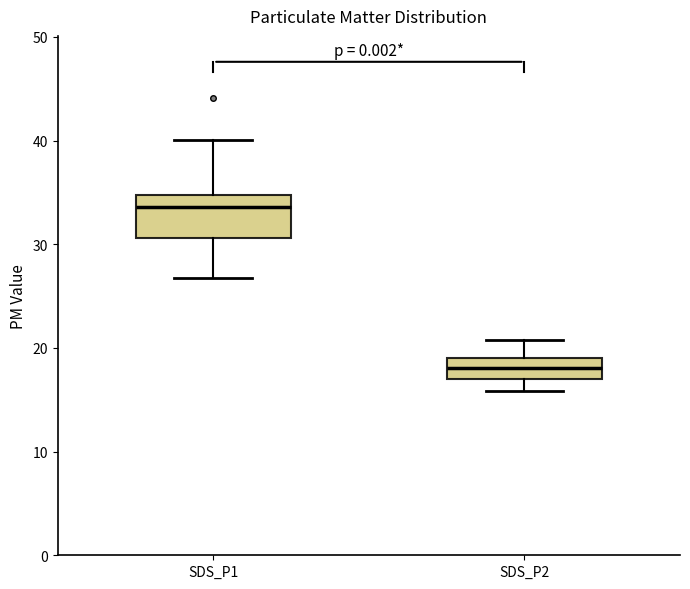

Which box is the tallest, from its lower edge to its upper edge?

SDS_P1